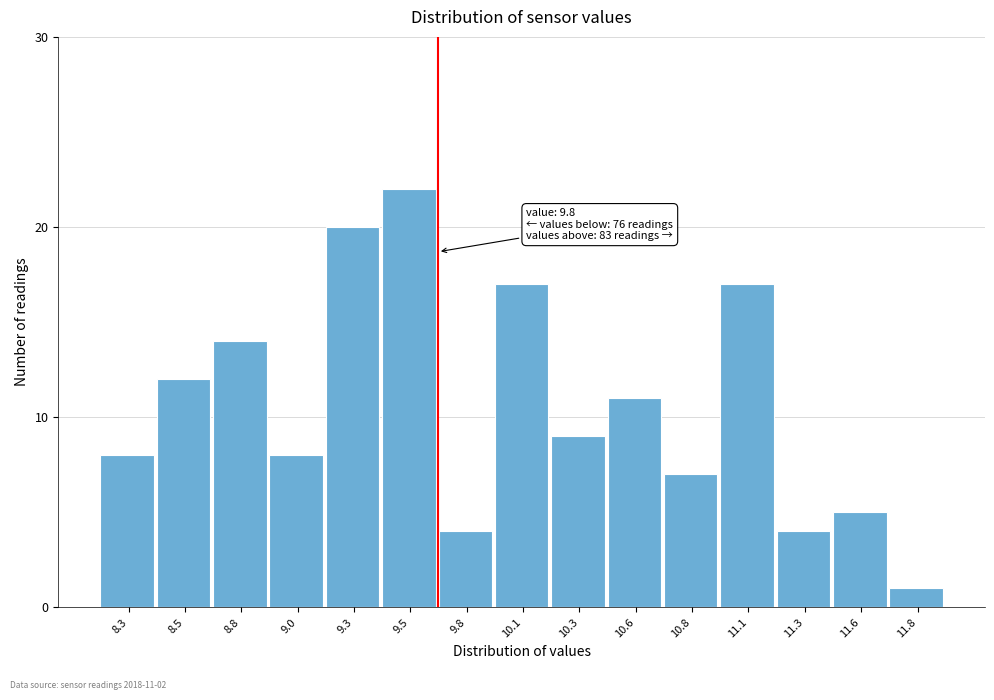

Reading left to right, transcribe all the data shown in this chart.

8.3=8	8.5=12	8.8=14	9.0=8	9.3=20	9.5=22	9.8=4	10.1=17	10.3=9	10.6=11	10.8=7	11.1=17	11.3=4	11.6=5	11.8=1